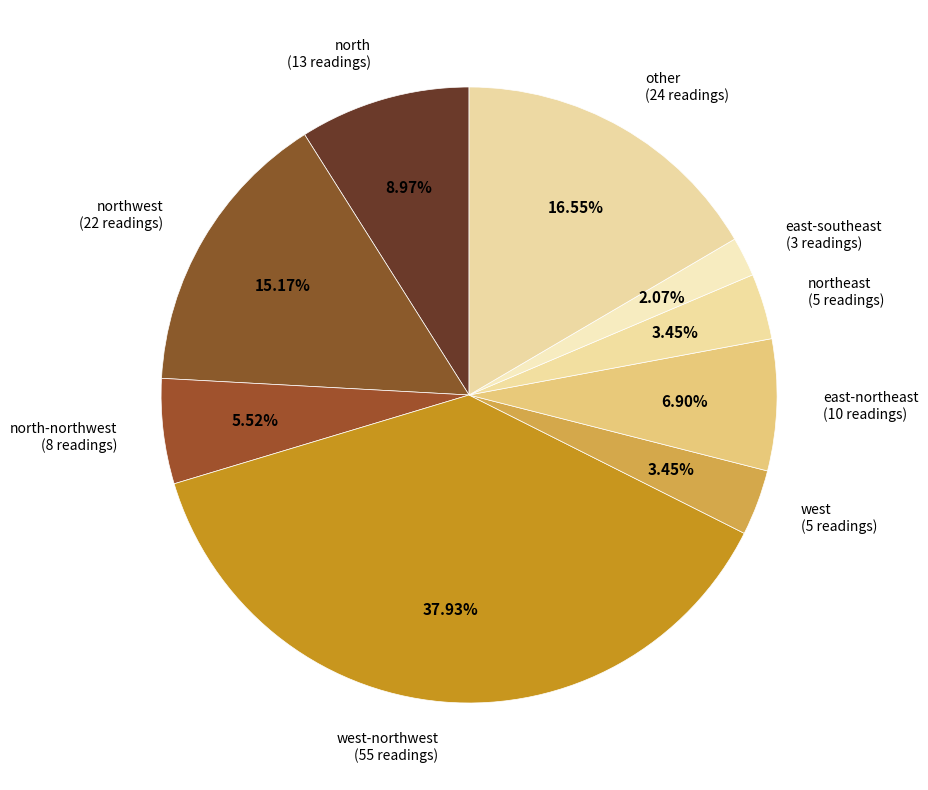

Rank the categories by value from lowest to highest.

east-southeast, west, northeast, north-northwest, east-northeast, north, northwest, other, west-northwest